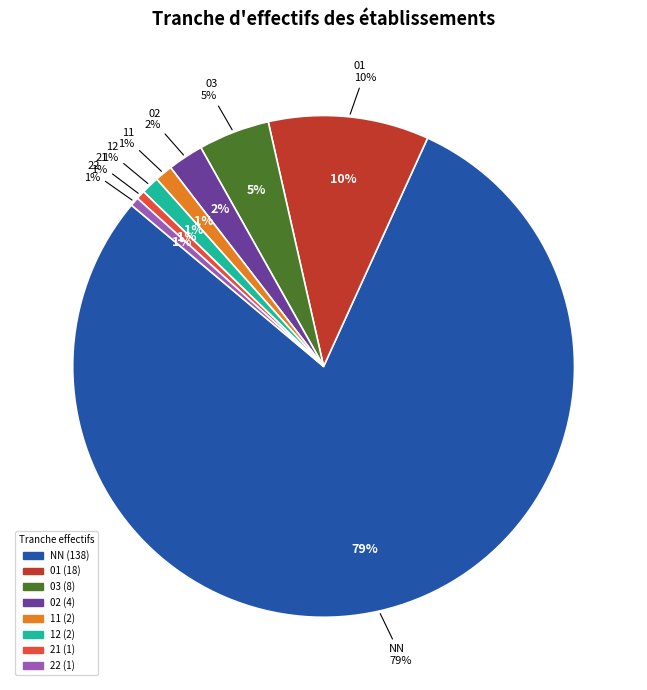

What is the largest slice in the pie chart?

NN